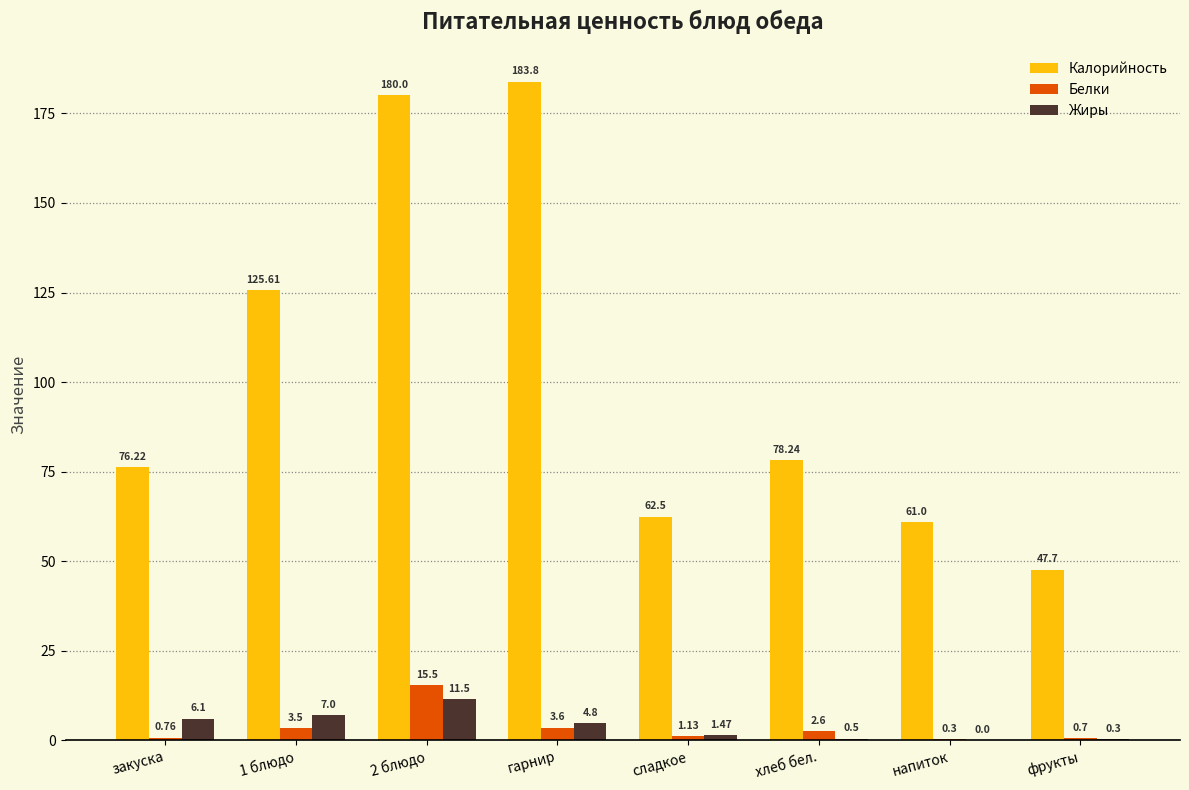

What is the approximate value of Калорийность at закуска?

76.2